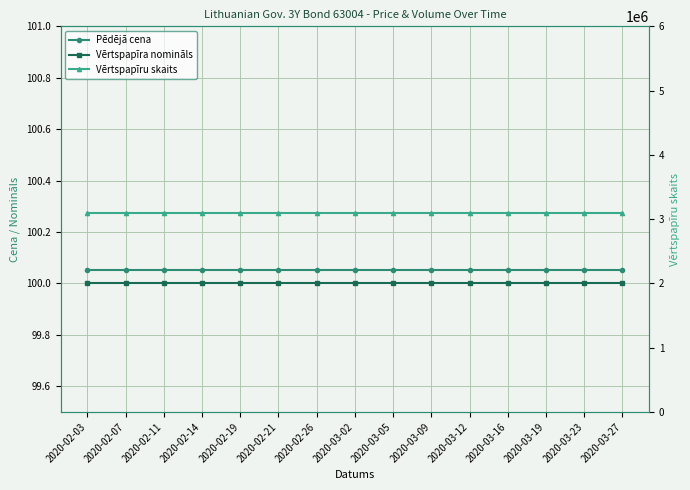

Reading left to right, extract all data points from this chart.

Pēdējā cena: 100.1	100.1	100.1	100.1	100.1	100.1	100.1	100.1	100.1	100.1	100.1	100.1	100.1	100.1	100.1
Vērtspapīra nomināls: 100.0	100.0	100.0	100.0	100.0	100.0	100.0	100.0	100.0	100.0	100.0	100.0	100.0	100.0	100.0
Vērtspapīru skaits: 3100000.0	3100000.0	3100000.0	3100000.0	3100000.0	3100000.0	3100000.0	3100000.0	3100000.0	3100000.0	3100000.0	3100000.0	3100000.0	3100000.0	3100000.0